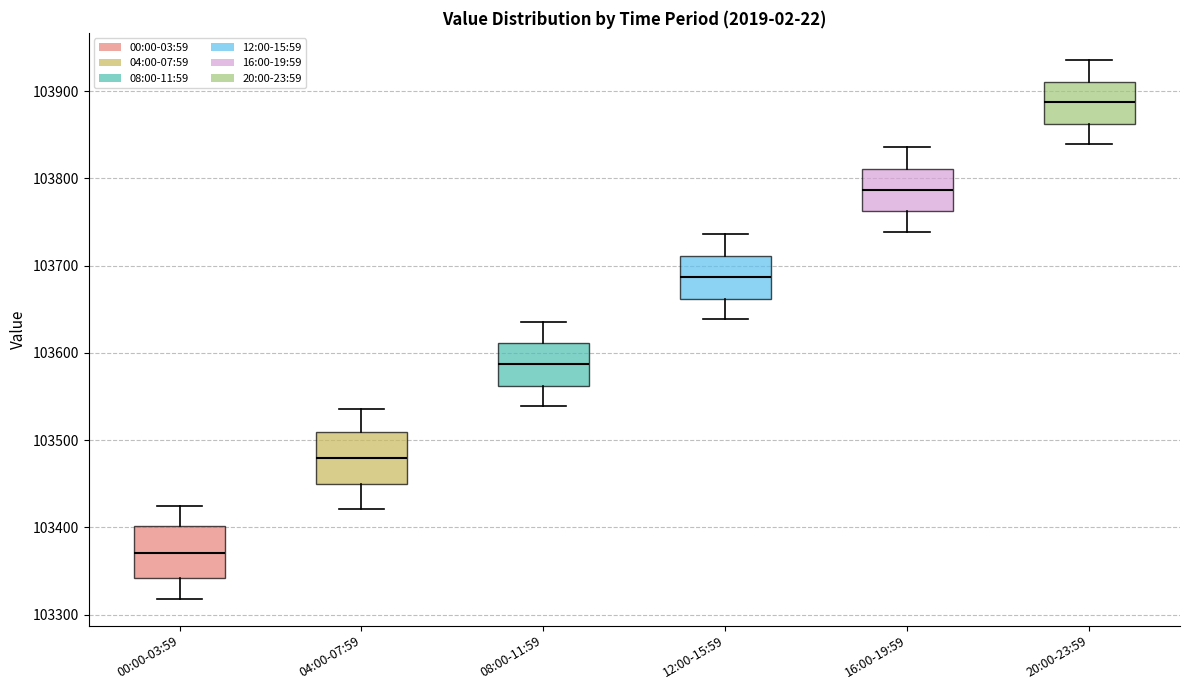

Reading left to right, read every box against the y-axis: the position of its median line, the range the box covers, and the ends of its whiskers. The values are not printed on the chart, so give them approximately, as read against the axis.

00:00-03:59: median 103370, box 103340 to 103400, whiskers 103320 to 103420
04:00-07:59: median 103480, box 103450 to 103510, whiskers 103420 to 103540
08:00-11:59: median 103590, box 103560 to 103610, whiskers 103540 to 103640
12:00-15:59: median 103690, box 103660 to 103710, whiskers 103640 to 103740
16:00-19:59: median 103790, box 103760 to 103810, whiskers 103740 to 103840
20:00-23:59: median 103890, box 103860 to 103910, whiskers 103840 to 103940